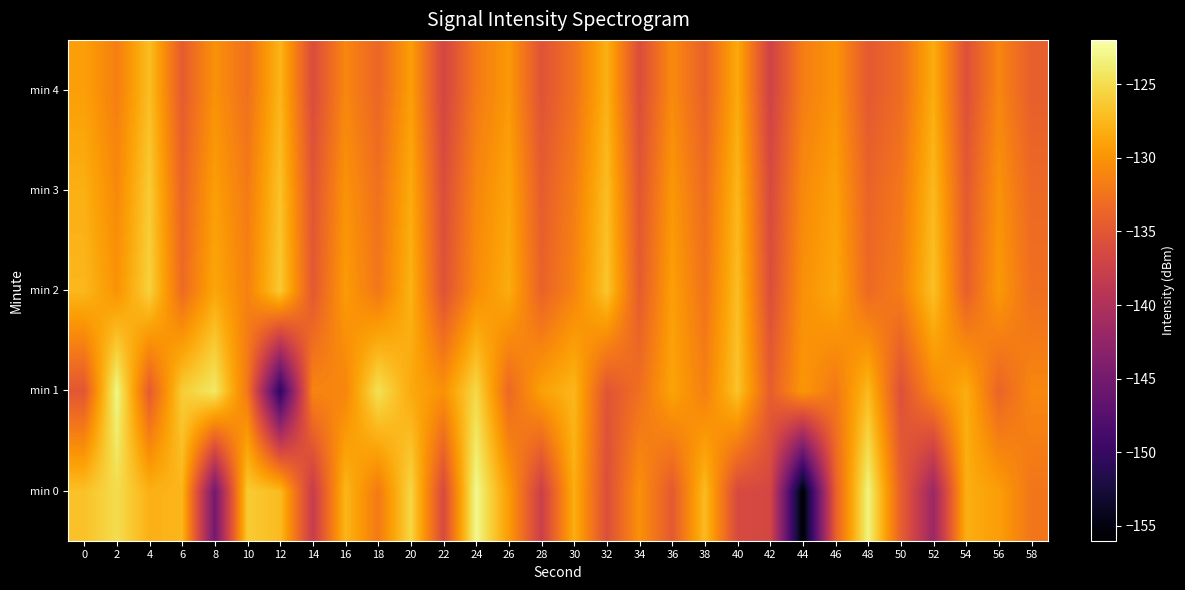

Reading left to right, transcribe all the data shown in this chart.

min 0: 0=-126.9	2=-125.0	4=-128.0	6=-127.6	8=-145.1	10=-126.3	12=-127.3	14=-138.0	16=-127.6	18=-132.0	20=-125.4	22=-136.3	24=-122.8	26=-129.5	28=-137.6	30=-128.1	32=-135.8	34=-130.2	36=-134.7	38=-127.3	40=-136.3	42=-136.7	44=-155.9	46=-134.3	48=-123.2	50=-134.1	52=-141.7	54=-128.2	56=-129.3	58=-132.3
min 1: 0=-135.0	2=-123.0	4=-134.6	6=-126.1	8=-124.1	10=-132.2	12=-150.7	14=-131.2	16=-131.1	18=-124.7	20=-128.5	22=-130.2	24=-125.3	26=-133.4	28=-129.1	30=-127.6	32=-135.2	34=-132.8	36=-128.9	38=-131.5	40=-126.7	42=-134.3	44=-129.8	46=-132.1	48=-127.4	50=-135.6	52=-130.9	54=-128.2	56=-133.7	58=-131.0
min 2: 0=-127.5	2=-130.1	4=-125.8	6=-133.2	8=-128.7	10=-131.4	12=-126.3	14=-134.8	16=-129.5	18=-132.2	20=-127.9	22=-135.4	24=-130.6	26=-128.3	28=-133.9	30=-131.2	32=-126.6	34=-134.5	36=-129.2	38=-132.5	40=-127.1	42=-135.8	44=-130.3	46=-128.6	48=-133.3	50=-131.7	52=-126.9	54=-134.2	56=-129.7	58=-132.8
min 3: 0=-128.1	2=-130.8	4=-126.2	6=-133.7	8=-129.3	10=-131.9	12=-126.8	14=-135.1	16=-130.1	18=-132.7	20=-128.4	22=-135.9	24=-131.1	26=-128.8	28=-134.4	30=-131.7	32=-127.1	34=-135.0	36=-129.8	38=-133.1	40=-127.6	42=-136.3	44=-130.8	46=-129.1	48=-133.8	50=-132.2	52=-127.4	54=-134.7	56=-130.2	58=-133.3
min 4: 0=-129.2	2=-131.6	4=-127.1	6=-134.5	8=-130.2	10=-132.7	12=-127.7	14=-136.0	16=-131.0	18=-133.6	20=-129.3	22=-136.8	24=-132.0	26=-129.7	28=-135.3	30=-132.6	32=-128.0	34=-135.9	36=-130.7	38=-134.0	40=-128.5	42=-137.2	44=-131.7	46=-130.0	48=-134.7	50=-133.1	52=-128.3	54=-135.6	56=-131.1	58=-134.2